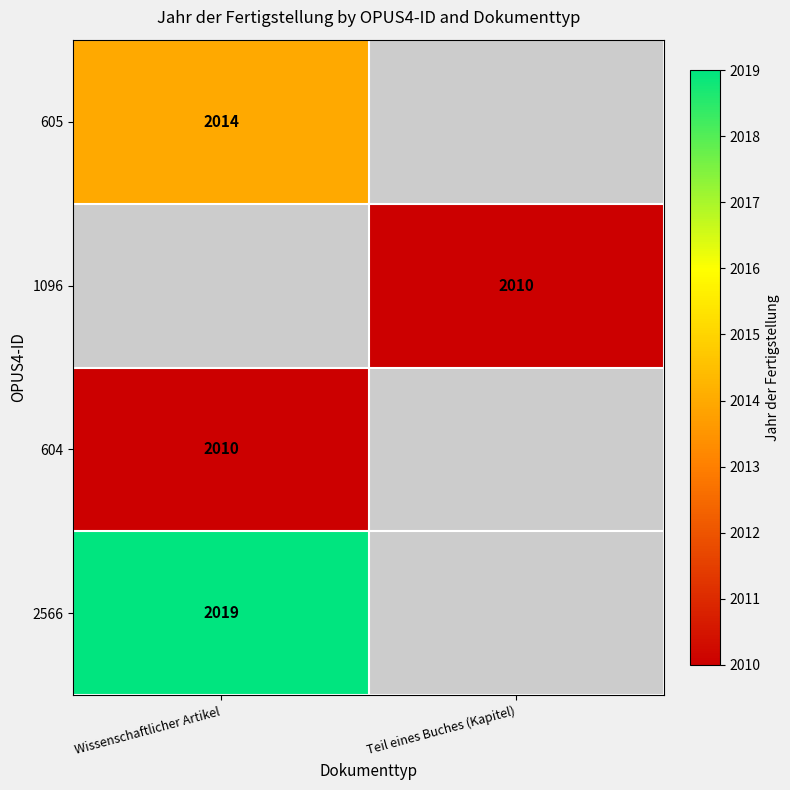

Is the value of 2566 at Wissenschaftlicher Artikel greater than the value of 604 at Wissenschaftlicher Artikel?

Yes